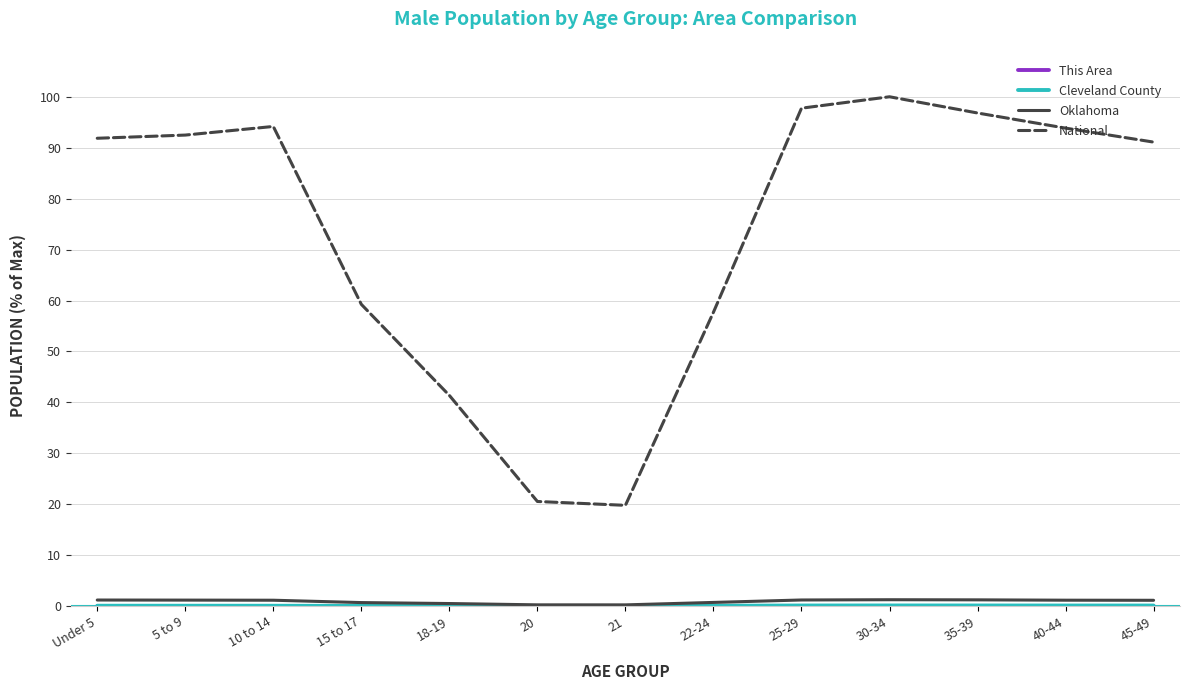

True or false: National and Oklahoma cross at least once.

False